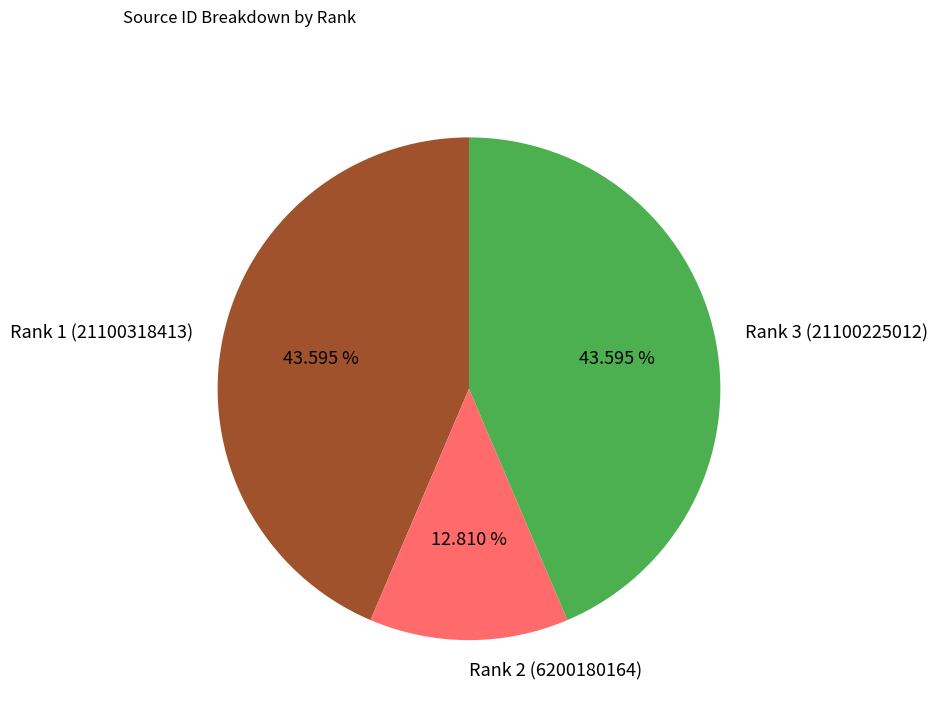

Does any single category account for the majority?

No